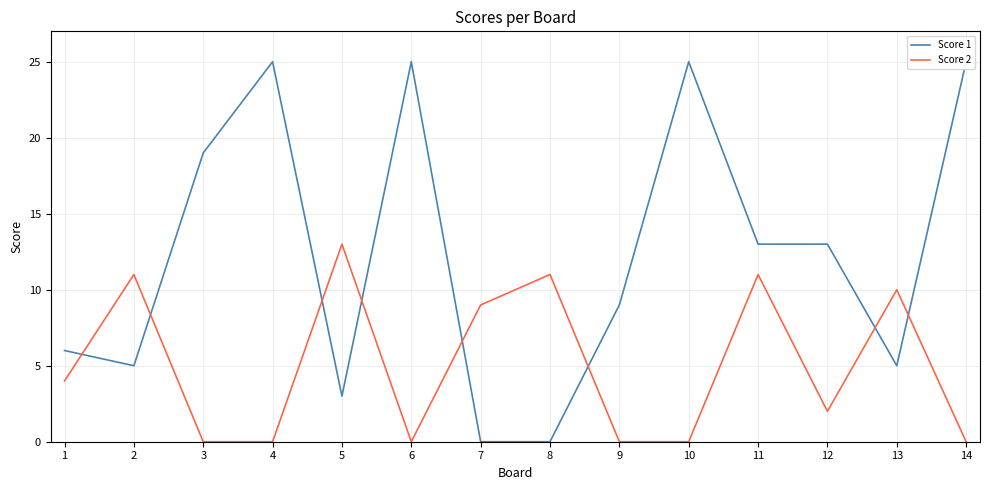

What is the sum of the Score 2 values at 7 and 2?

20